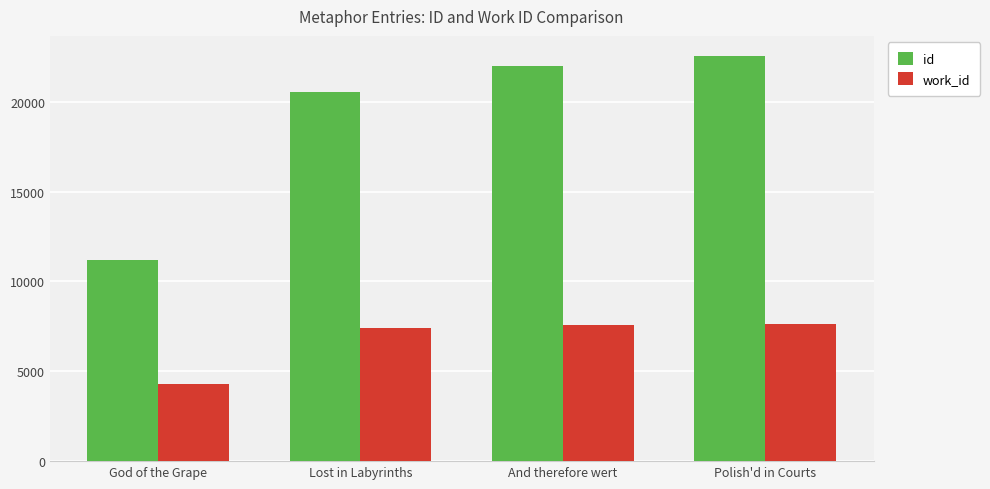

At how many categories does at least one series exceed 10835?

4